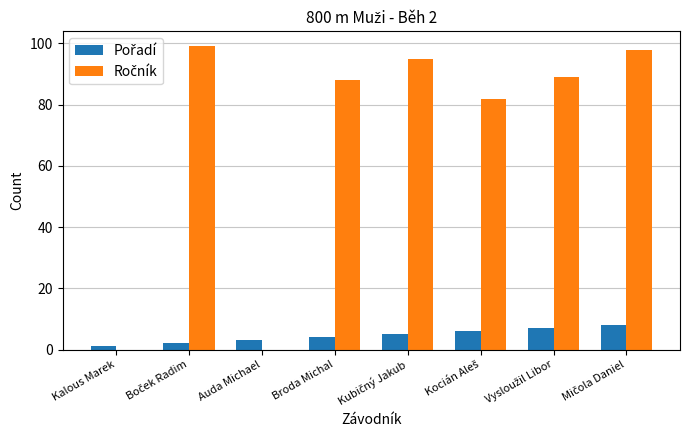

Does the chart contain stacked bars?

No